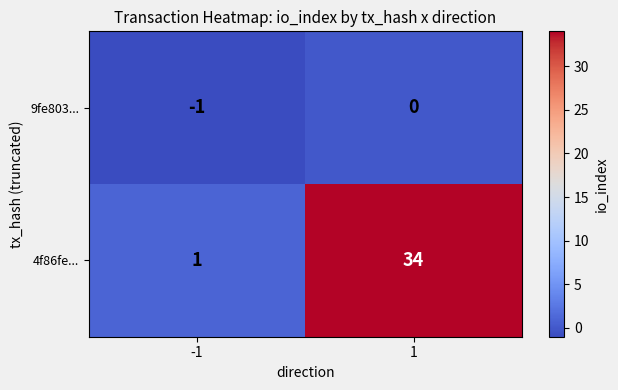

At which category is the sum across all series the highest?

1